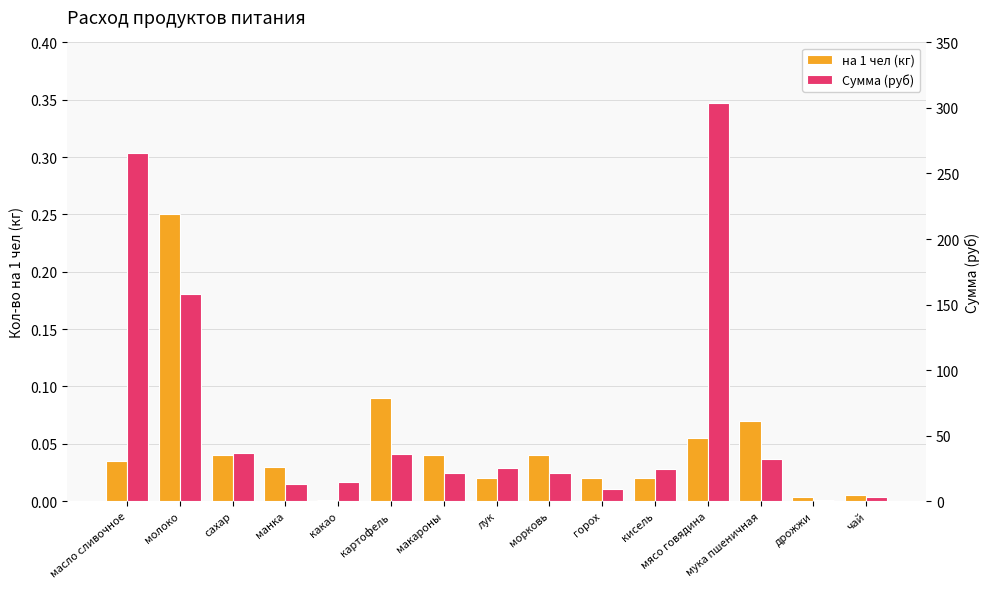

Reading left to right, extract all data points from this chart.

на 1 чел (кг): масло сливочное=0.0	молоко=0.2	сахар=0.0	манка=0.0	какао=0.0	картофель=0.1	макароны=0.0	лук=0.0	морковь=0.0	горох=0.0	кисель=0.0	мясо говядина=0.1	мука пшеничная=0.1	дрожжи=0.0	чай=0.0
Сумма (руб): масло сливочное=266.0	молоко=158.0	сахар=36.5	манка=13.4	какао=14.2	картофель=36.0	макароны=21.8	лук=25.0	морковь=21.1	горох=9.0	кисель=24.3	мясо говядина=303.6	мука пшеничная=32.5	дрожжи=0.6	чай=3.2